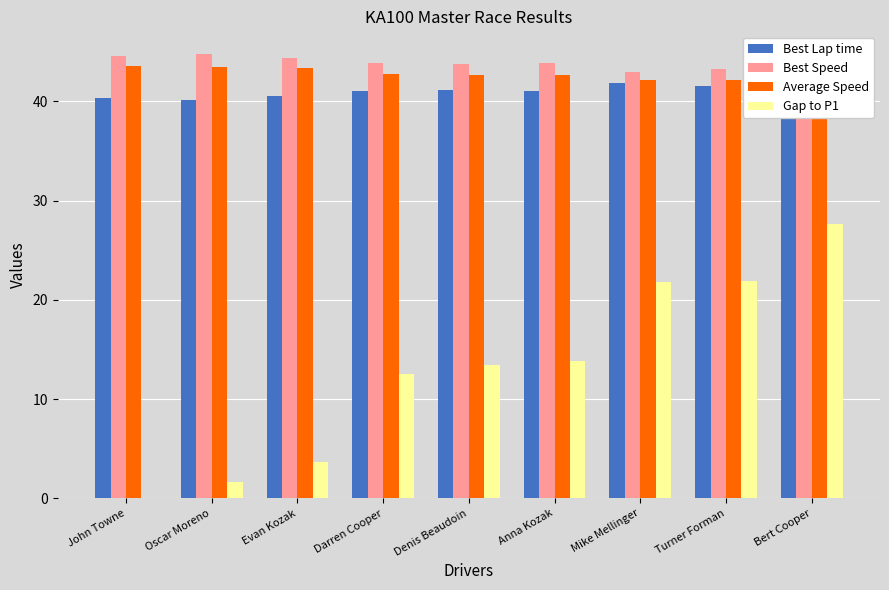

What is the difference between the maximum and minimum values in the Gap to P1 series?

27.7